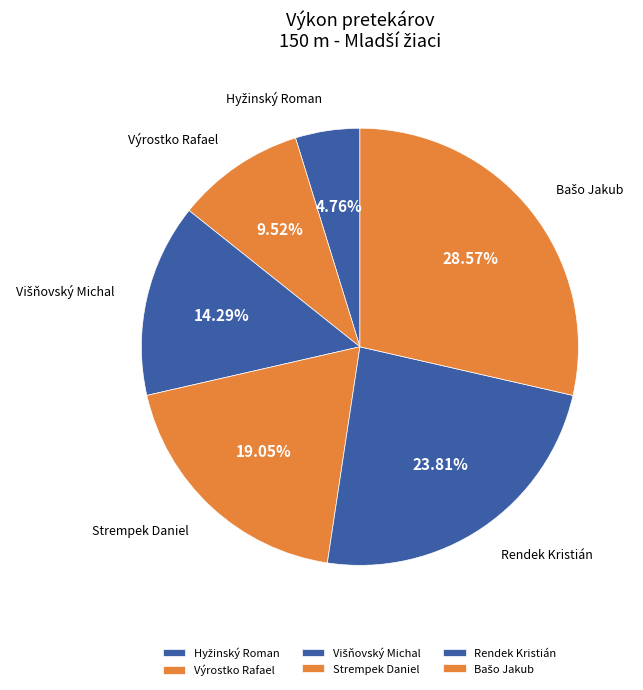

To the nearest percent, what percentage of the pie is Strempek Daniel?

19%